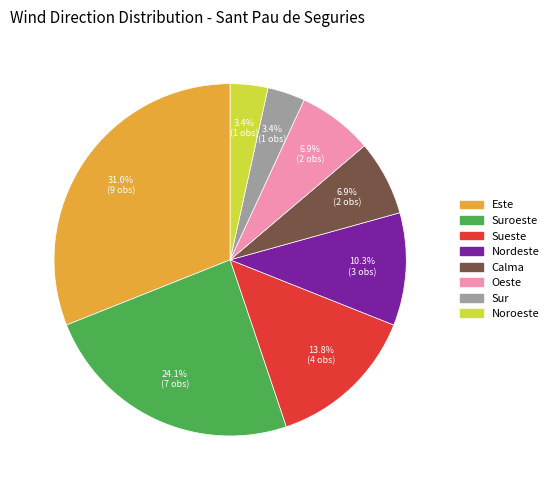

Is there any slice that represents more than half of the pie?

No